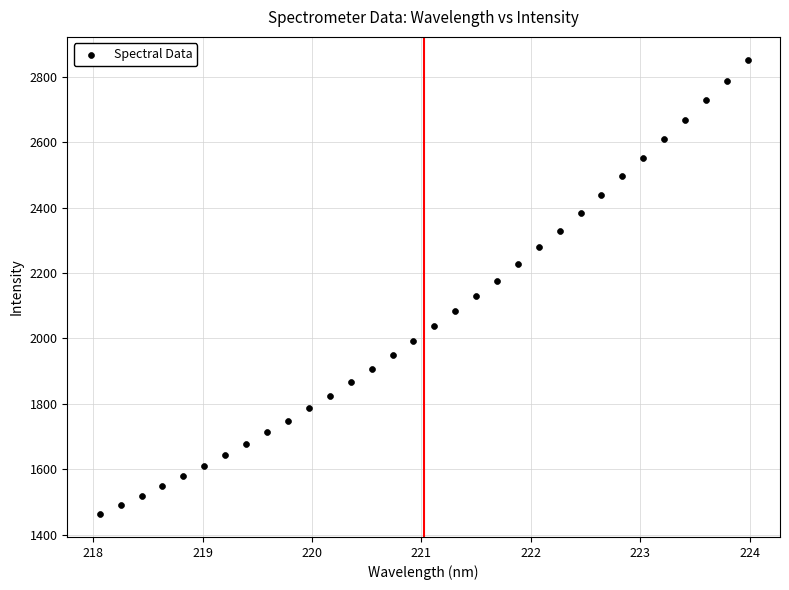

What is the range of Y values (max minus min)?

1390.0